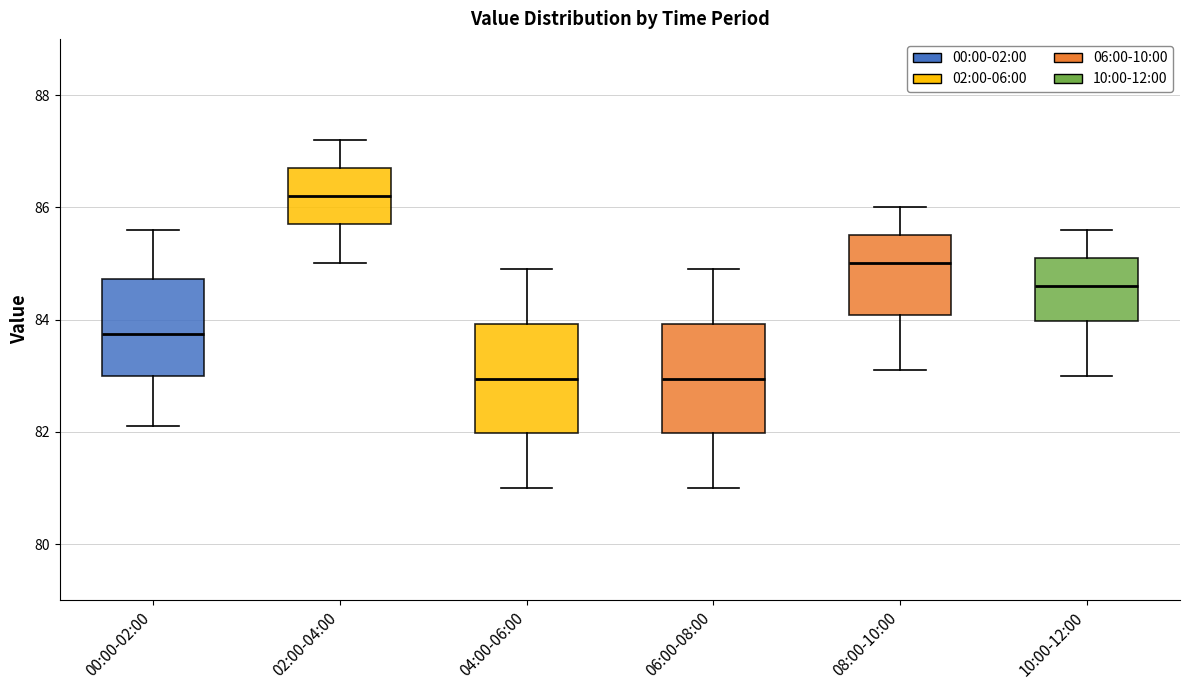

Where does the lower whisker of the box for 02:00-04:00 end on the y-axis? The values are not printed on the chart, so give them approximately, as read against the axis.

85.0